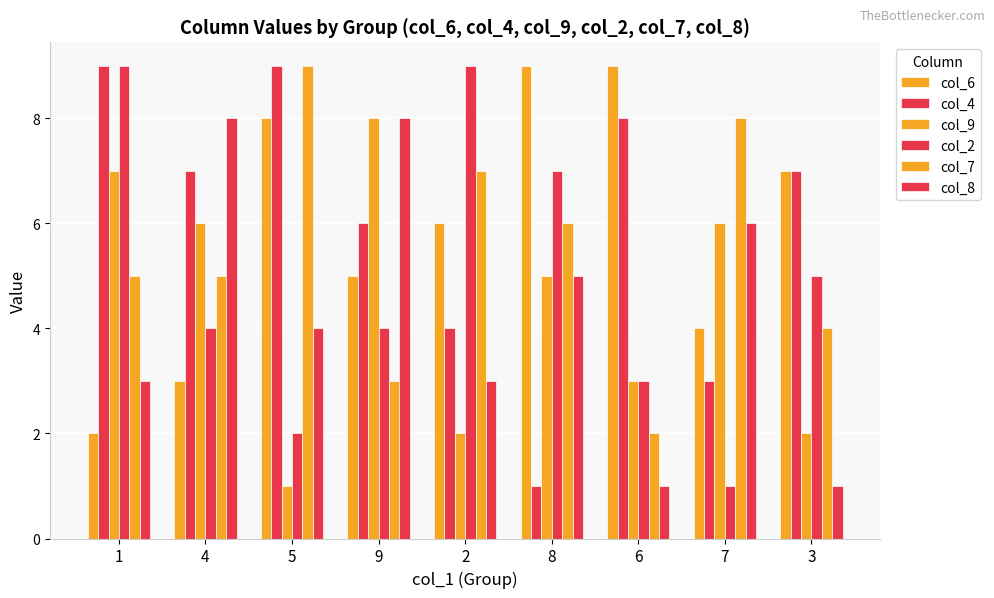

How many distinct data groups are displayed?

6